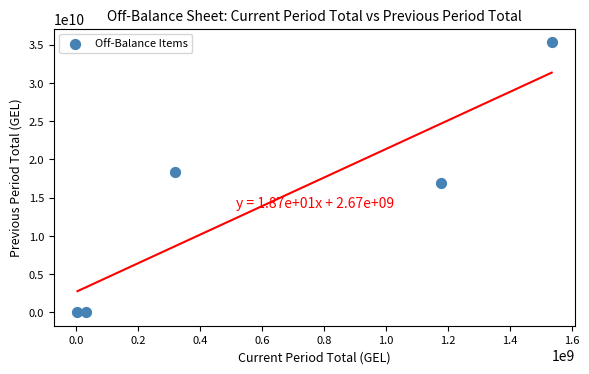

What is the range of X values (max minus min)?

1530255981.7